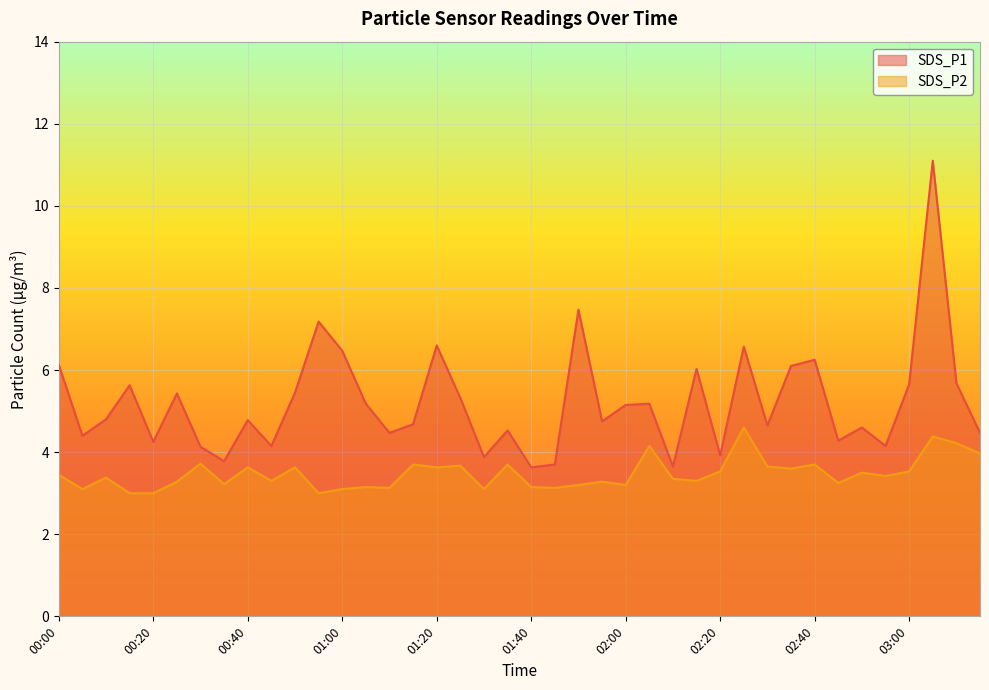

What are all the series names shown in the legend?

SDS_P1, SDS_P2